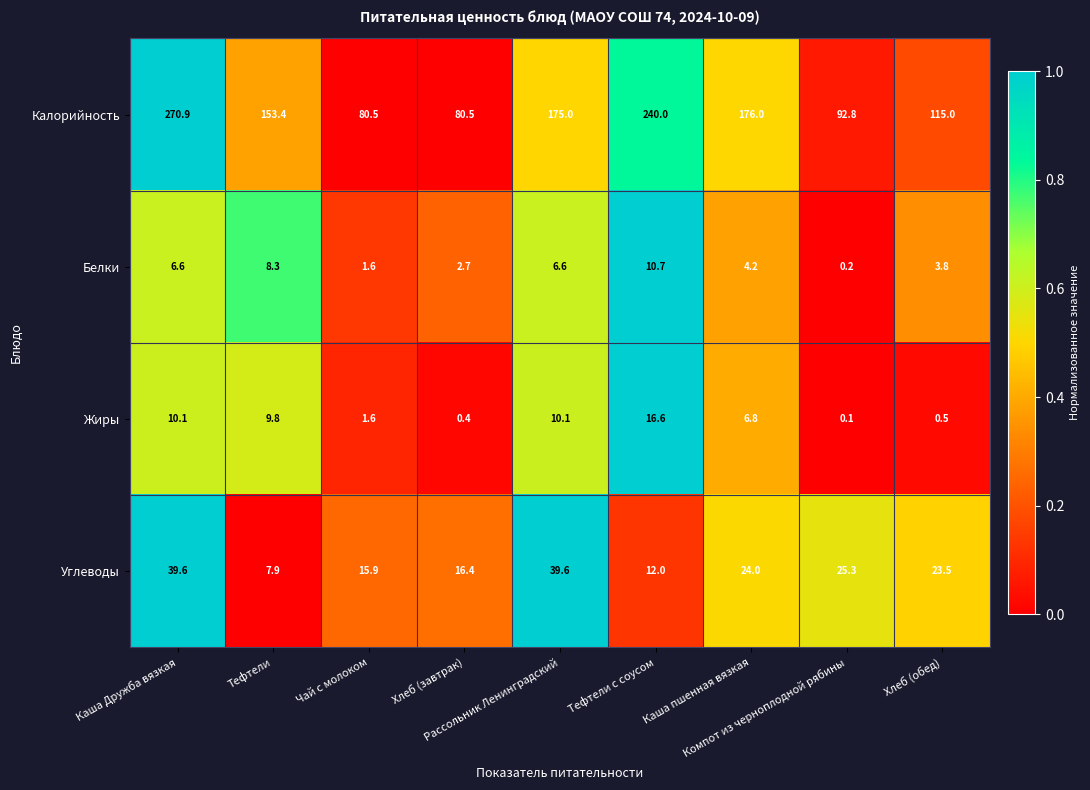

What is the highest value of the Калорийность series?

270.9